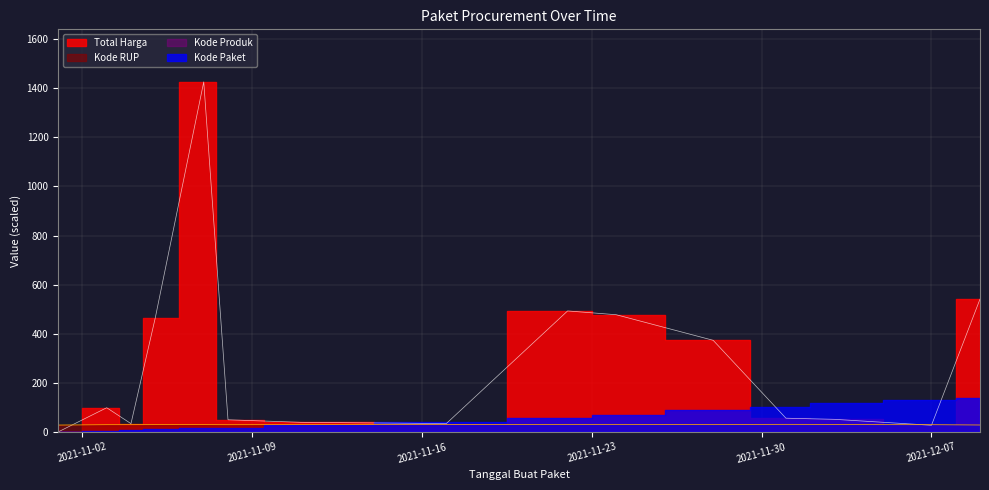

What is the minimum value shown in the chart?

0.3